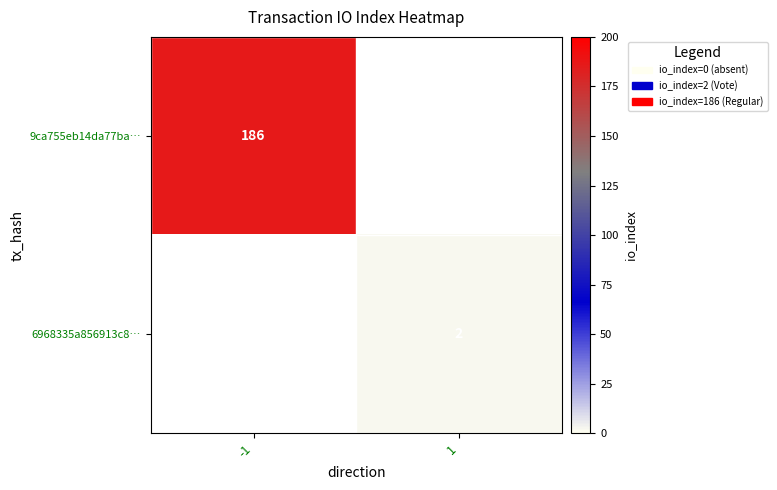

True or false: 9ca755eb14da77ba… has a value of 186 at -1.

True